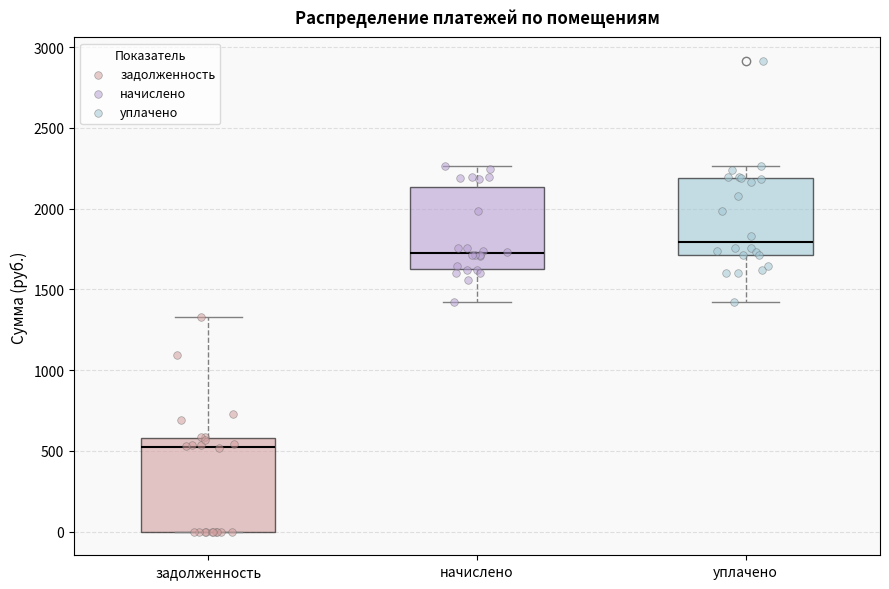

Reading left to right, transcribe this box plot: for each box, give where its median line is, the range the box spans, and where its two whiskers end, as read against the y-axis. The values are not printed on the chart, so give them approximately, as read against the axis.

задолженность: median 550, box 0 to 600, whiskers 0 to 1350
начислено: median 1700, box 1650 to 2150, whiskers 1400 to 2250
уплачено: median 1800, box 1700 to 2200, whiskers 1400 to 2250